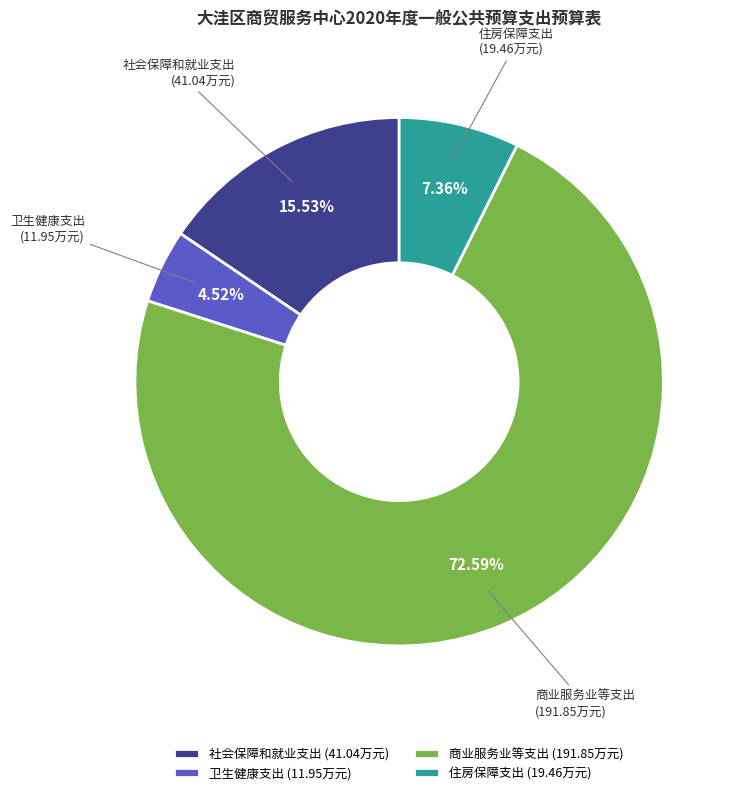

Rank the categories by value from highest to lowest.

商业服务业等支出, 社会保障和就业支出, 住房保障支出, 卫生健康支出